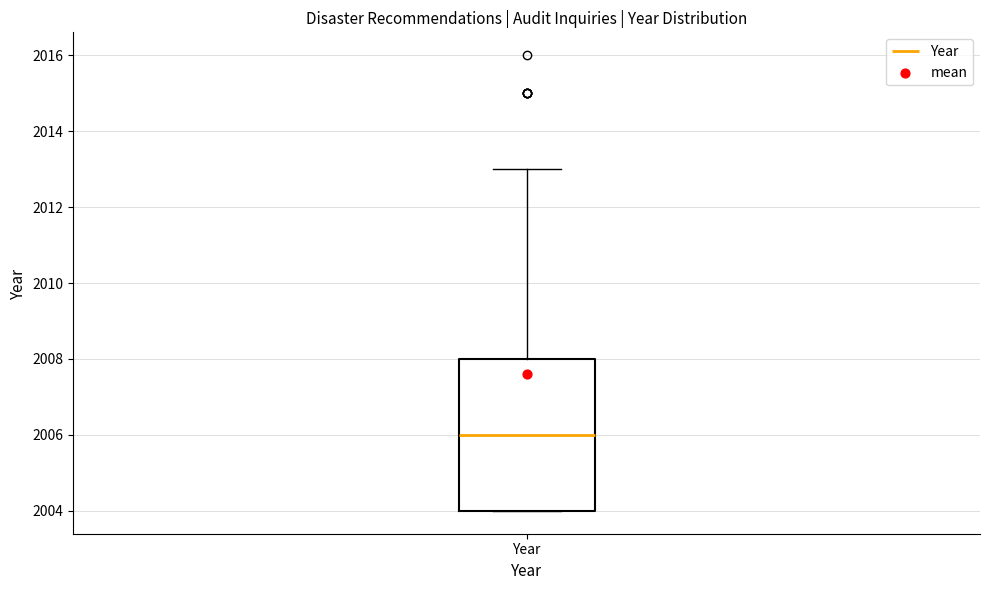

Read this box plot against the y-axis: the position of the median line, the range covered by the box, and the ends of both whiskers. The values are not printed on the chart, so give them approximately, as read against the axis.

median 2006, box 2004 to 2008, whiskers 2004 to 2013